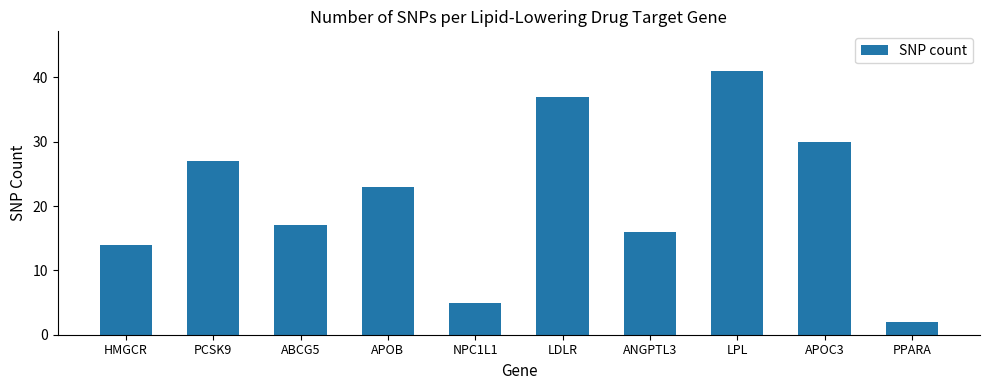

What is the ratio of the value at APOC3 to the value at ANGPTL3?

1.9